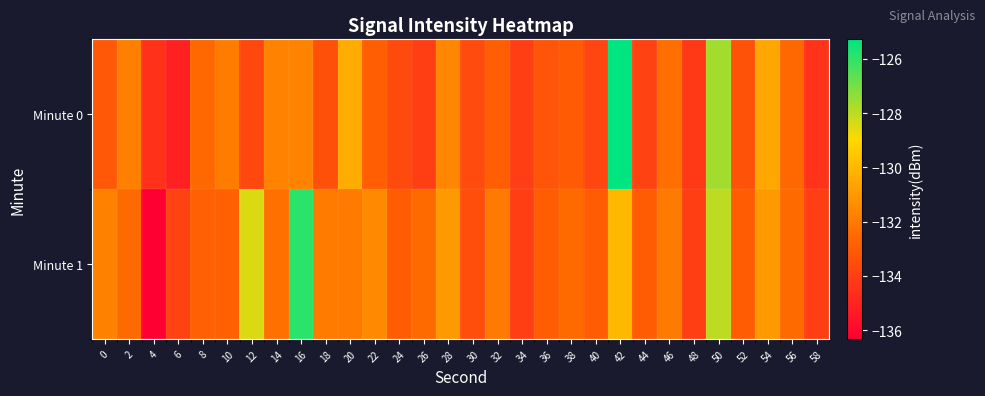

At 0, list the series in order from largest to smallest.

Minute 1, Minute 0